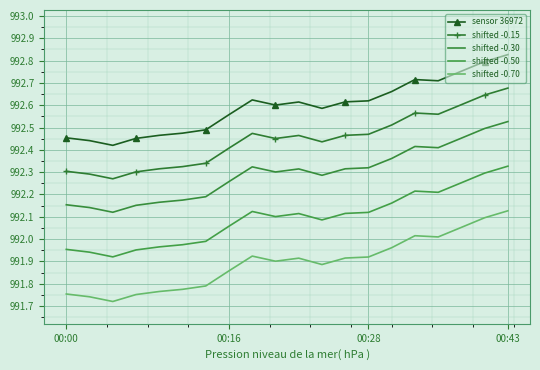

Which series has the largest range (max minus min)?

sensor 36972